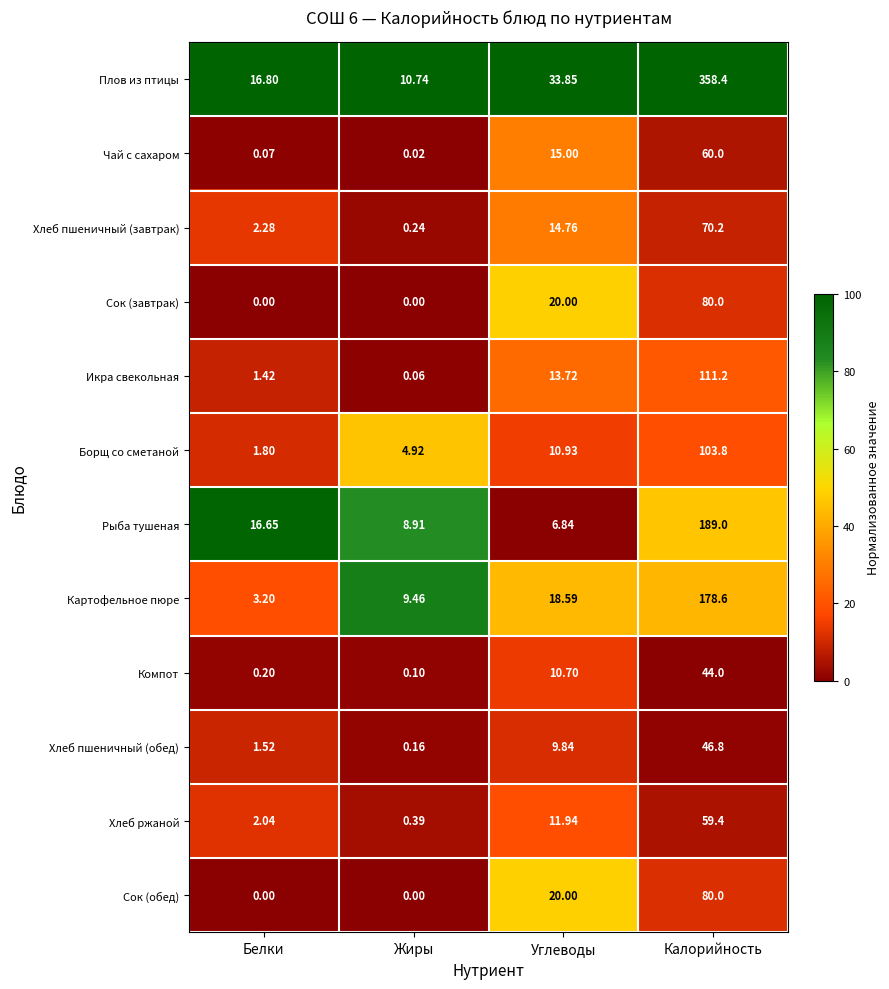

Between Белки and Калорийность, which series saw the biggest shift?

Плов из птицы